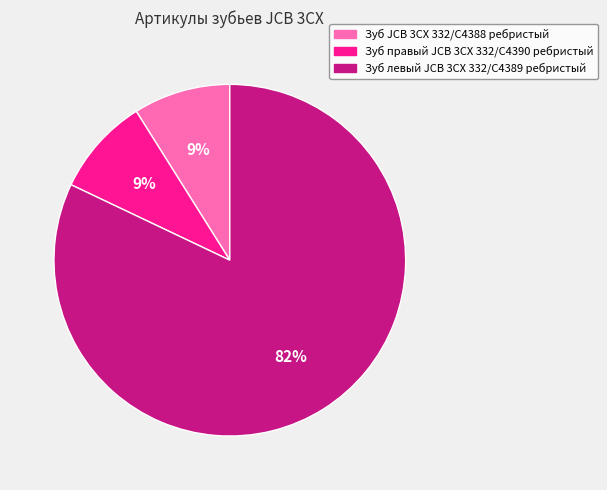

Is there a majority slice in this chart?

Yes